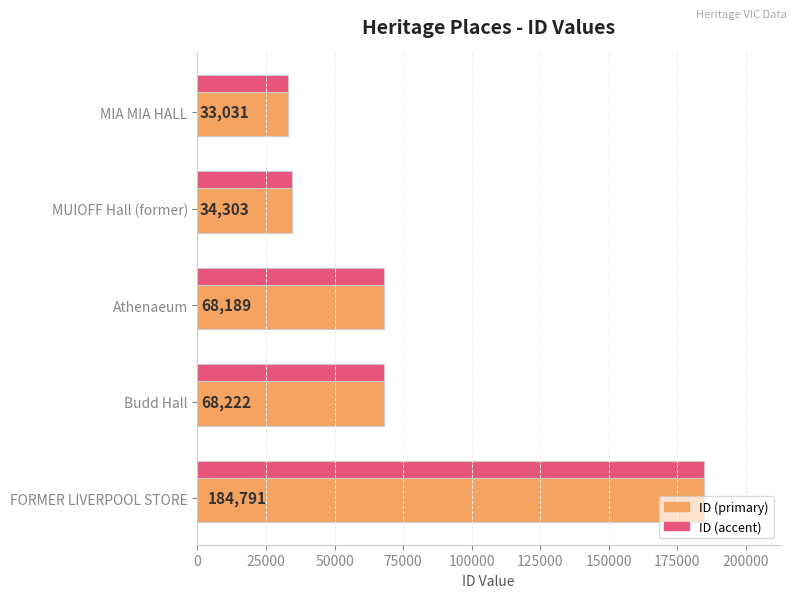

What is the smallest value displayed?

33031